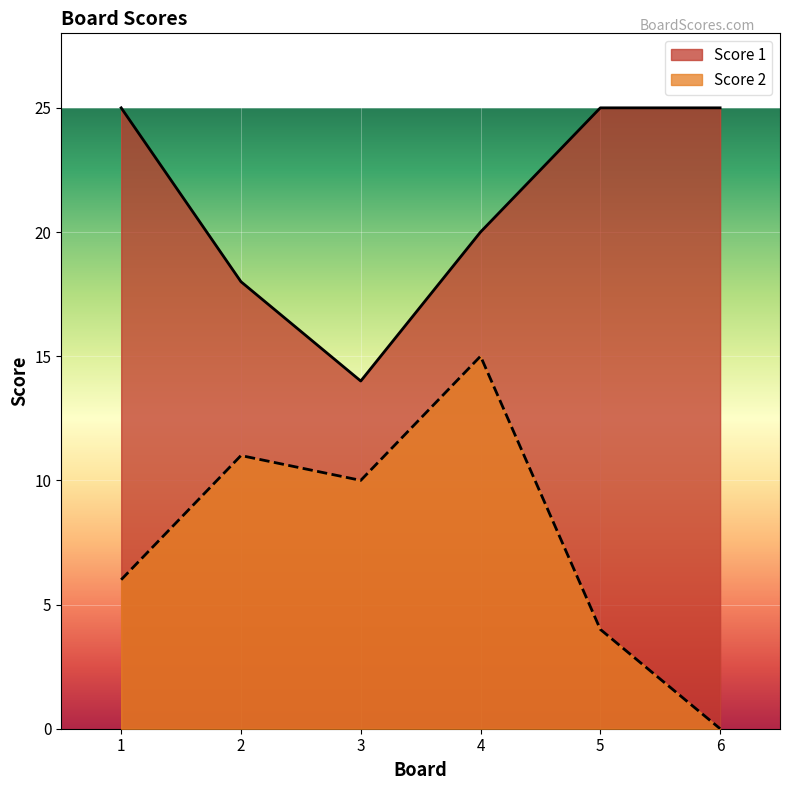

What is the difference between the maximum and minimum values in the Score 1 series?

11